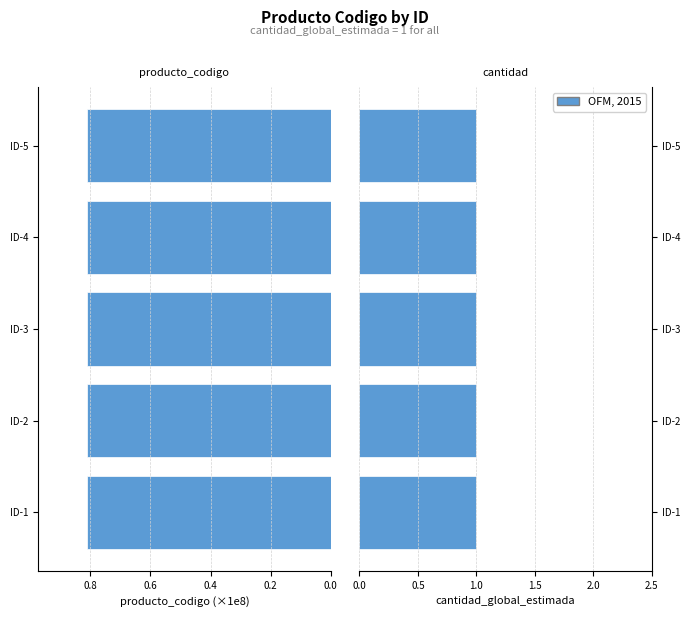

Rank the series at 0.4 from lowest to highest value.

cantidad_global_estimada, producto_codigo